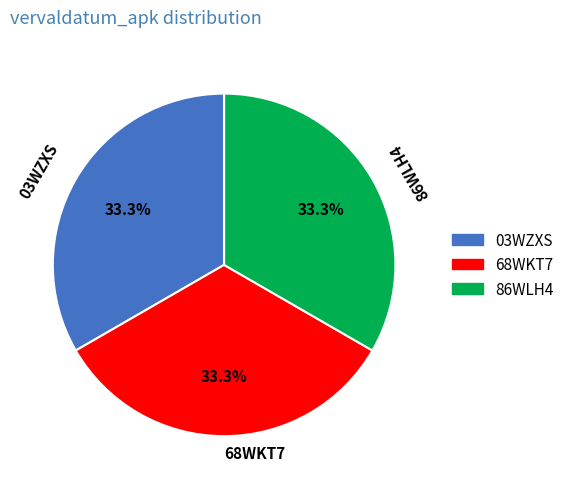

To the nearest percent, what is the combined percentage of 86WLH4 and 03WZXS?

67%